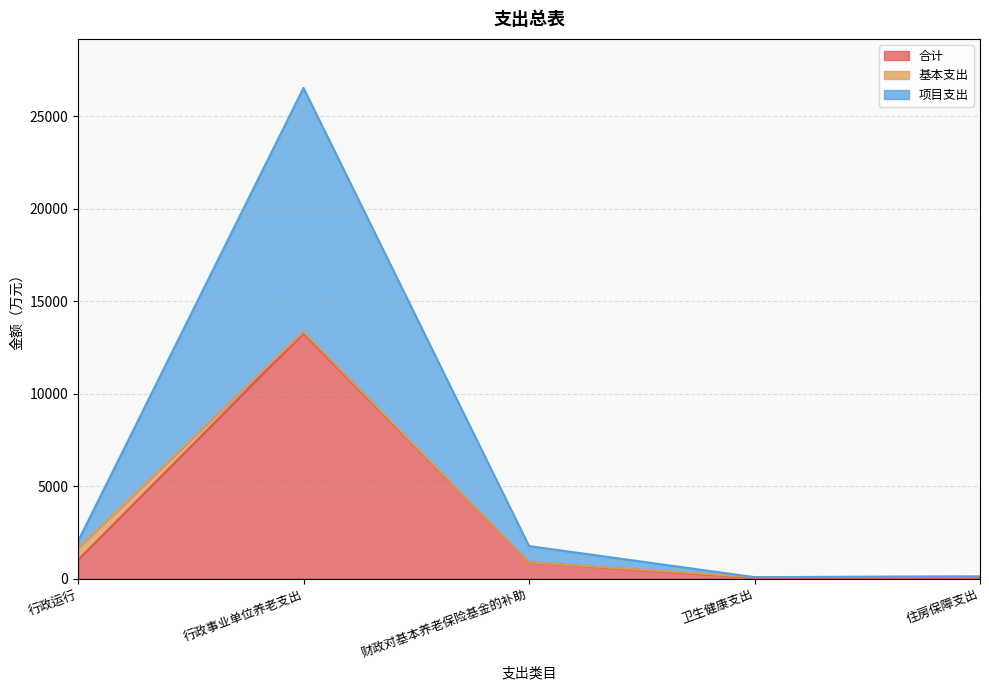

How many lines are shown in the chart?

3